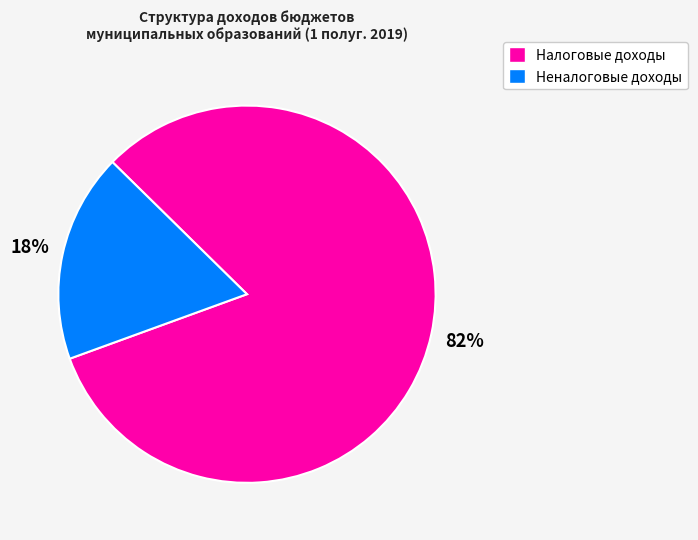

To the nearest percent, what is the difference between the largest and smallest slice percentages?

64%